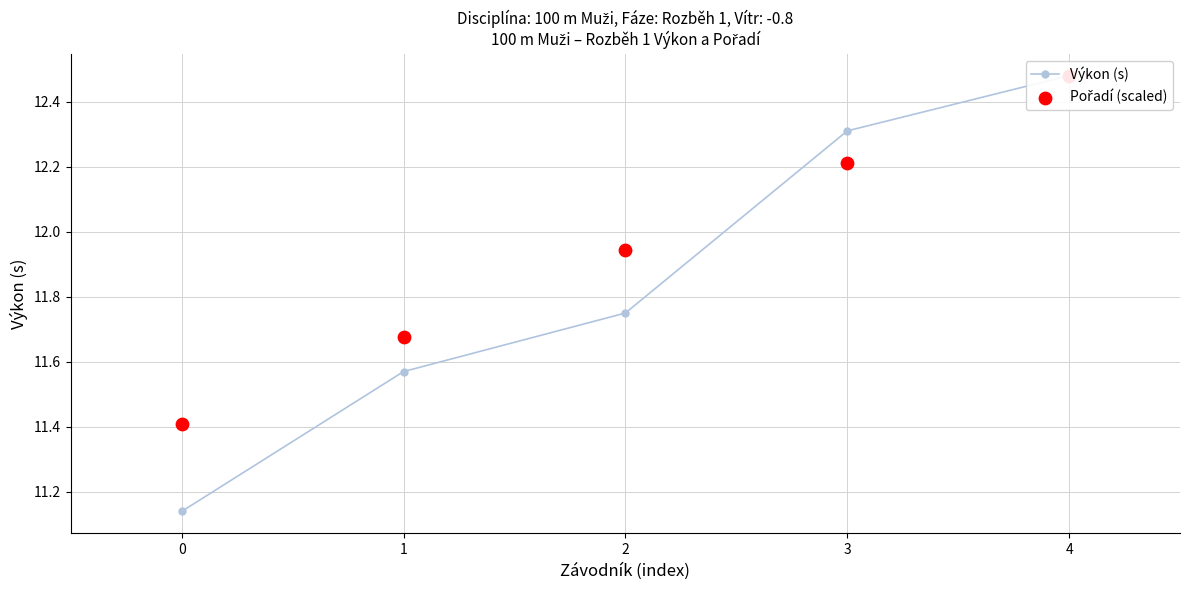

At how many categories does at least one series exceed 11?

5